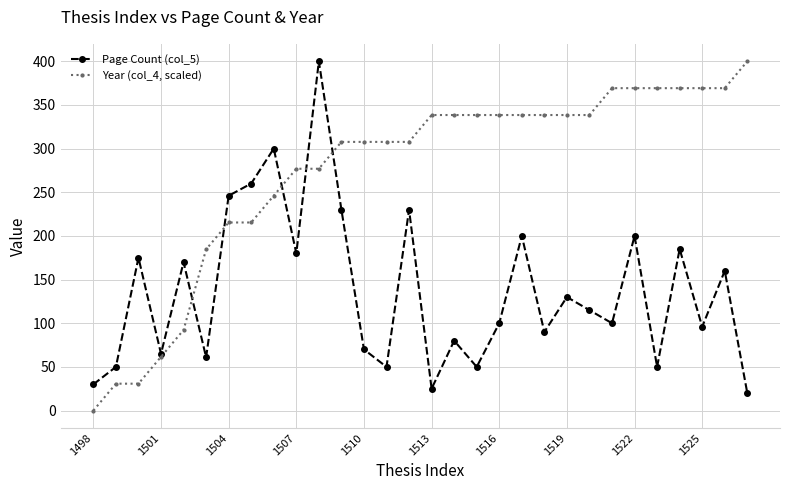

True or false: Page Count (col_5) has more than 1 interior local peaks.

True